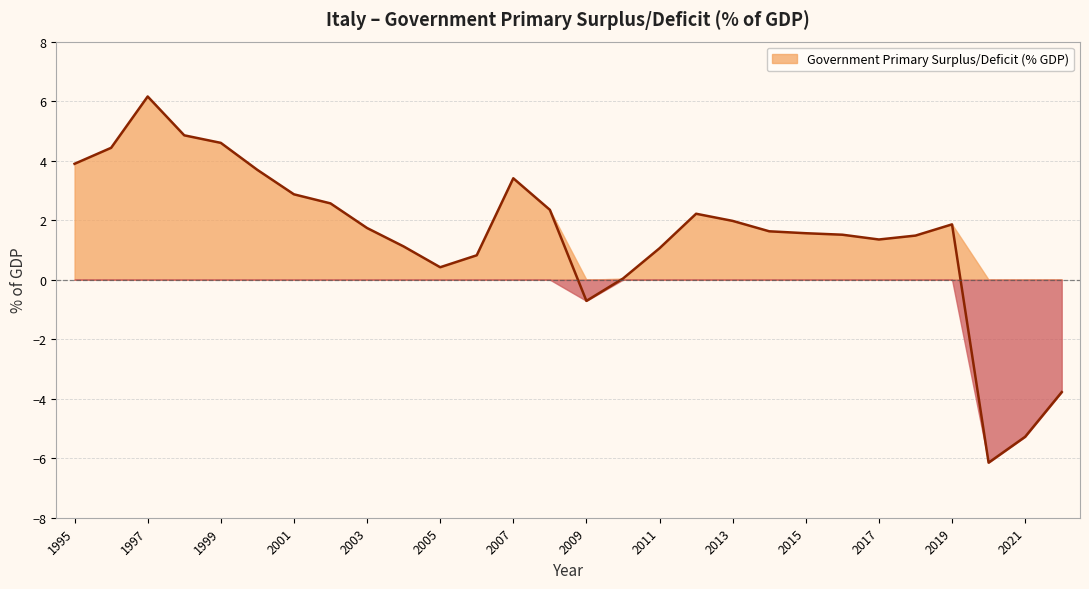

Reading left to right, extract all data points from this chart.

1995=3.9	1996=4.4	1997=6.2	1998=4.9	1999=4.6	2000=3.7	2001=2.9	2002=2.6	2003=1.7	2004=1.1	2005=0.4	2006=0.8	2007=3.4	2008=2.3	2009=-0.7	2010=0.0	2011=1.1	2012=2.2	2013=2.0	2014=1.6	2015=1.6	2016=1.5	2017=1.4	2018=1.5	2019=1.9	2020=-6.1	2021=-5.3	2022=-3.8